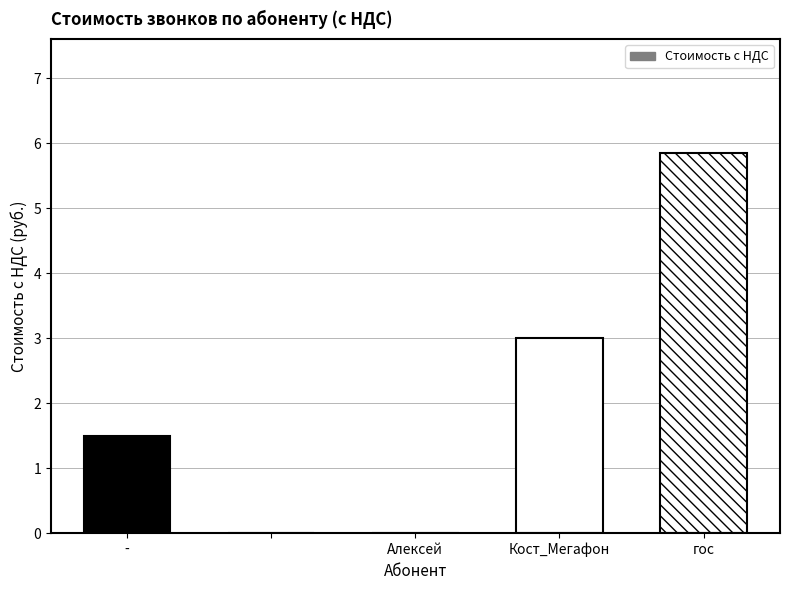

What is the sum of all values?

10.3